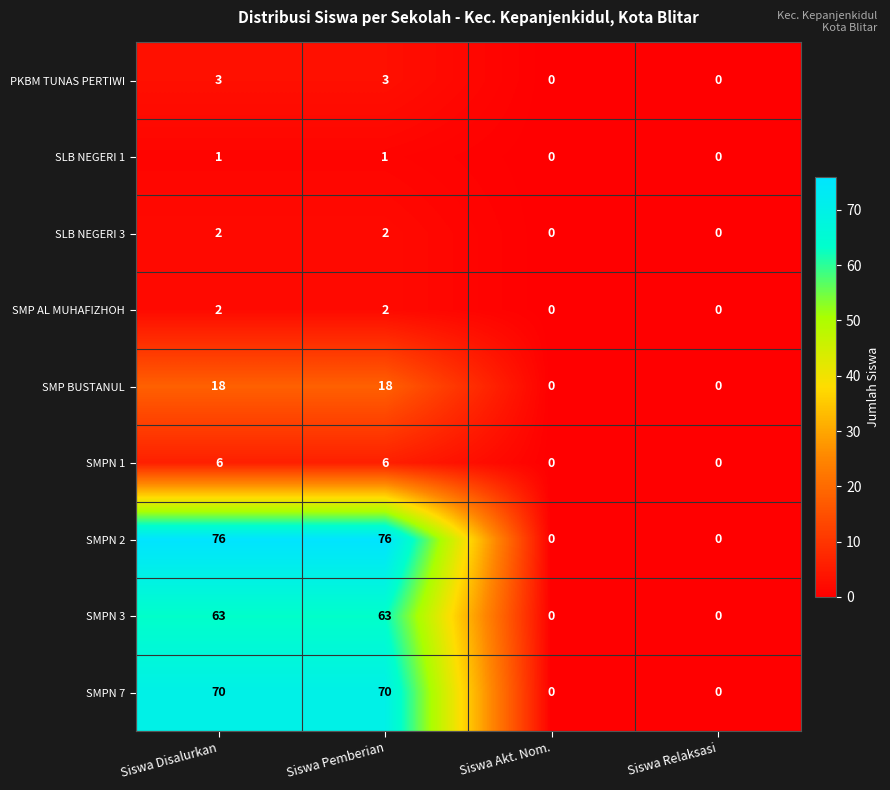

What is the difference between the highest and lowest values at Siswa Disalurkan?

75